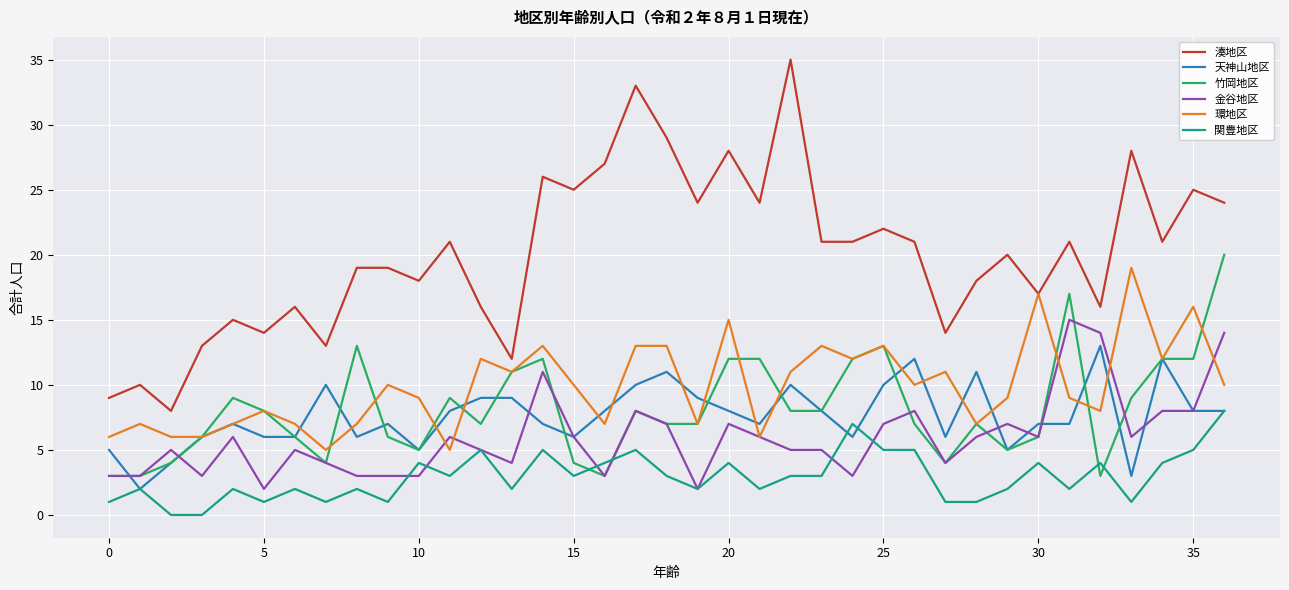

Which series has the largest total across all categories?

湊地区